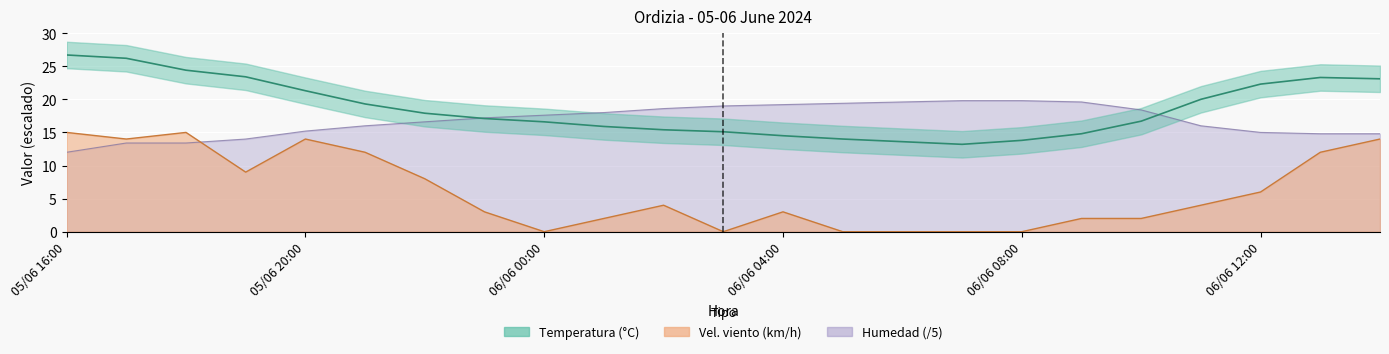

What is the average value of the Velocidad viento series?

6.0